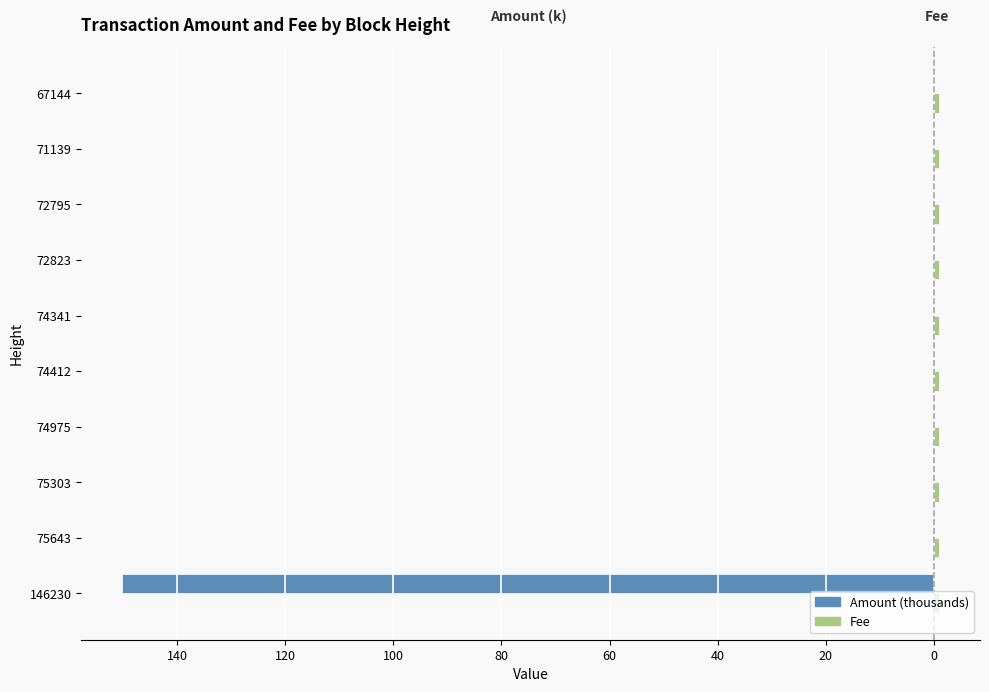

What is the average value of the Fee series?

0.3